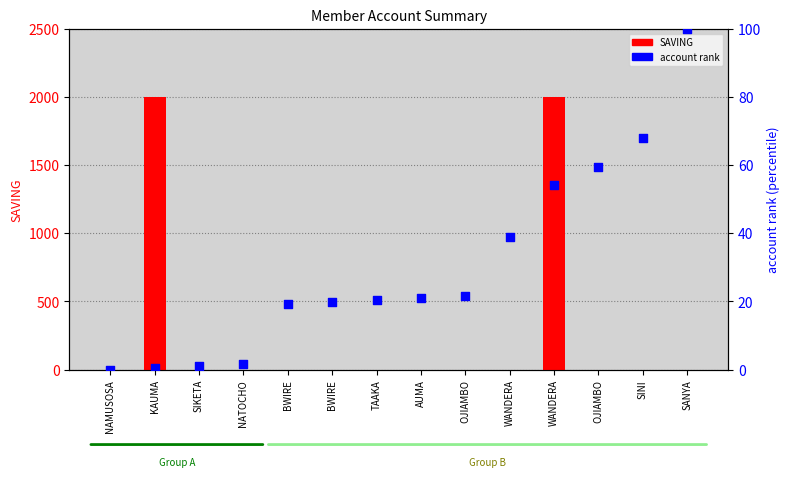

Which series has the largest Y range (max minus min)?

SAVING